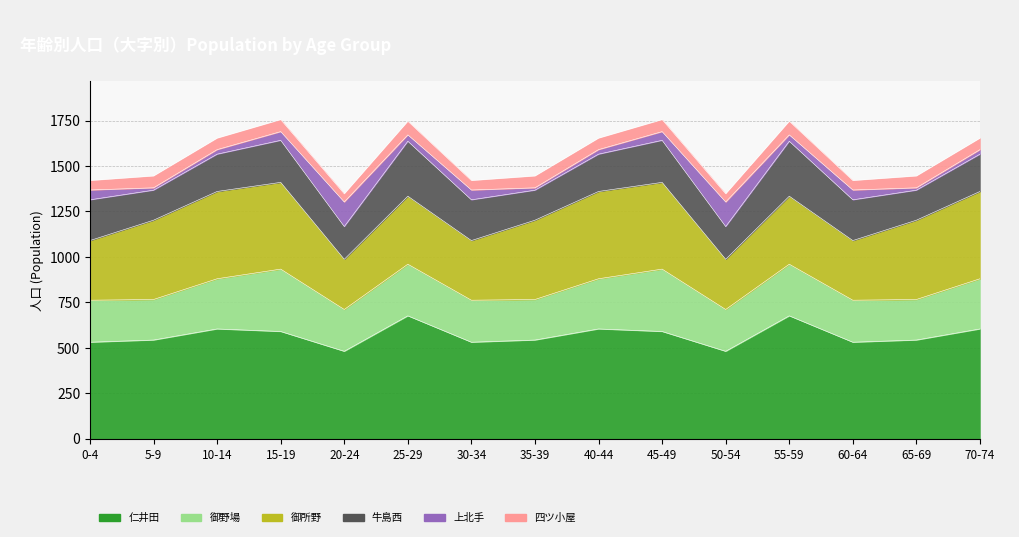

How many times do 御野場 and 牛島西 cross each other?

4